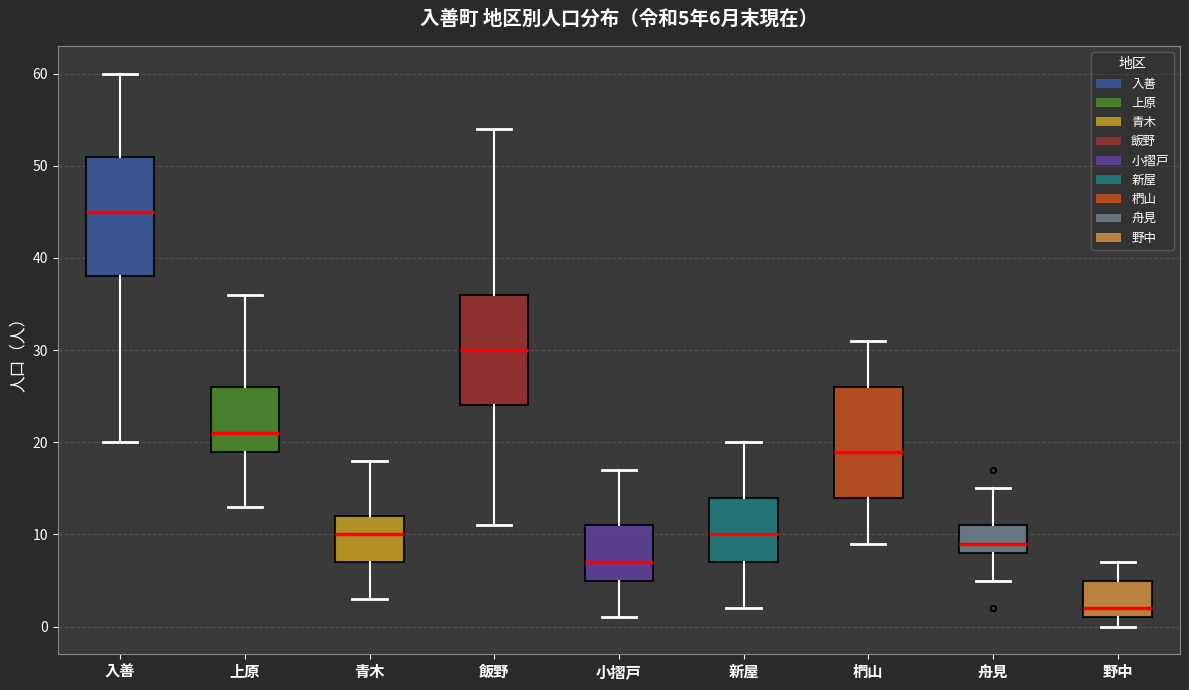

Which box is the tallest, from its lower edge to its upper edge?

入善